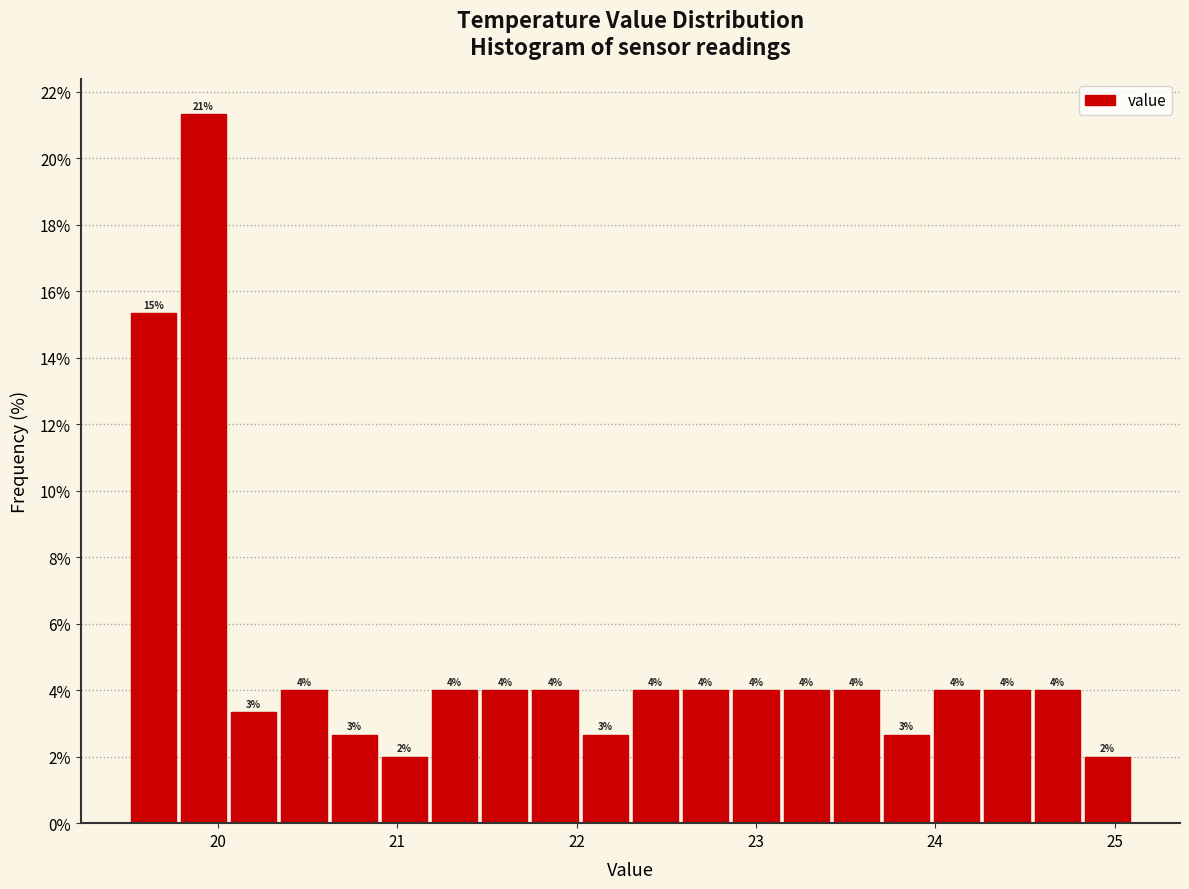

Read against the x-axis, roughly where is the centre of the tallest bar?

19.9